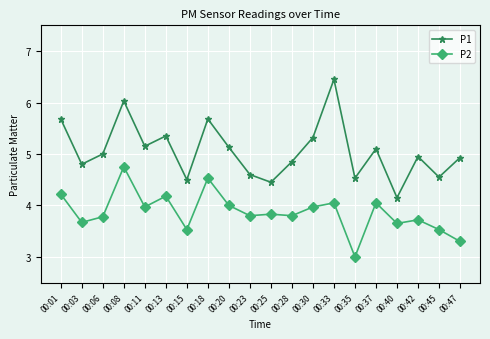

True or false: P2 and P1 intersect in this chart.

False